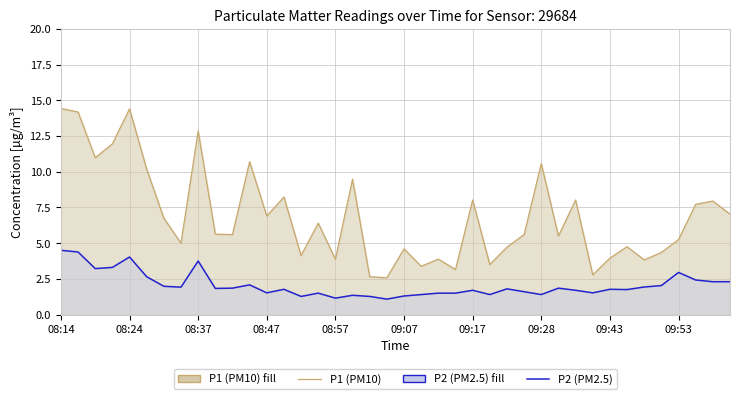

What is the difference between the maximum and minimum values in the P2 series?

3.4